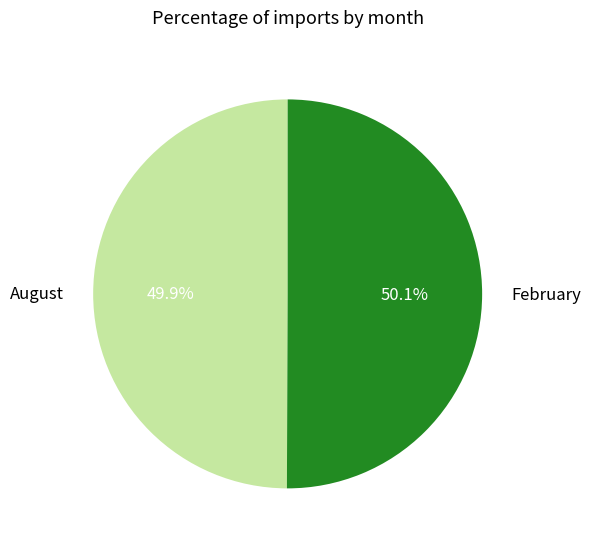

How much of the chart is everything except August?

50.1%